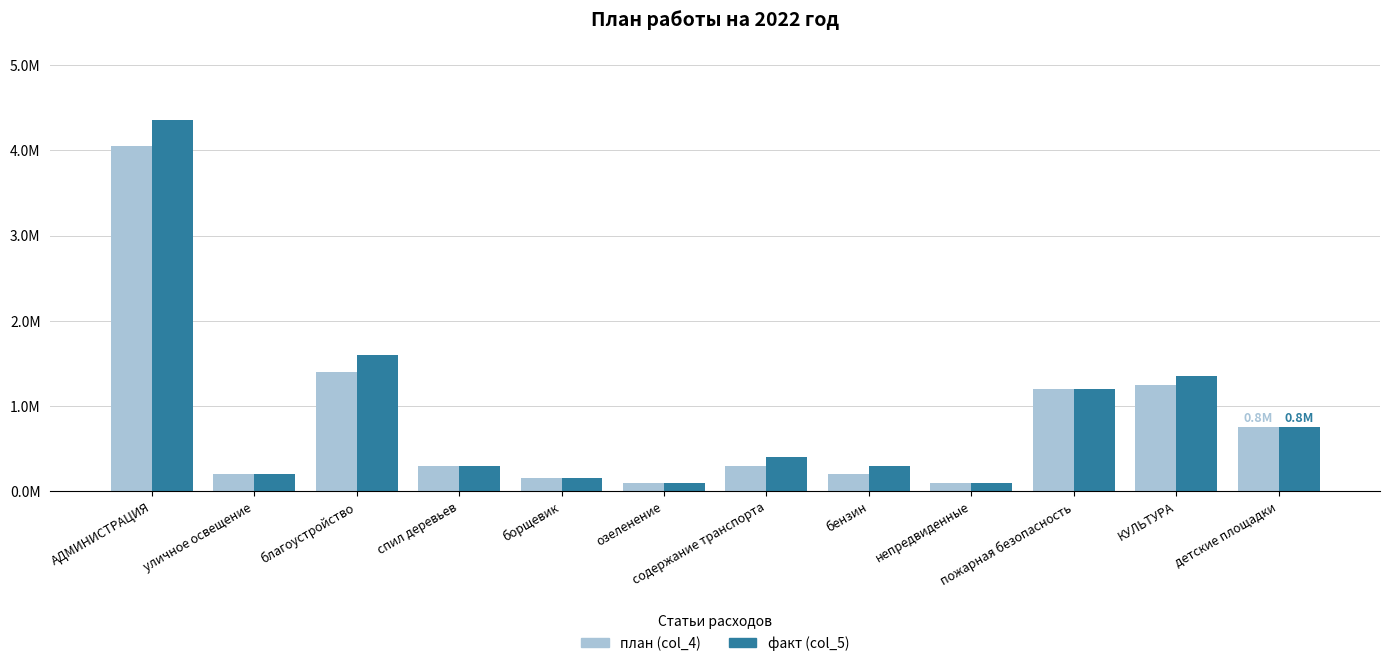

What are all the series names shown in the legend?

план (col_4), факт (col_5)